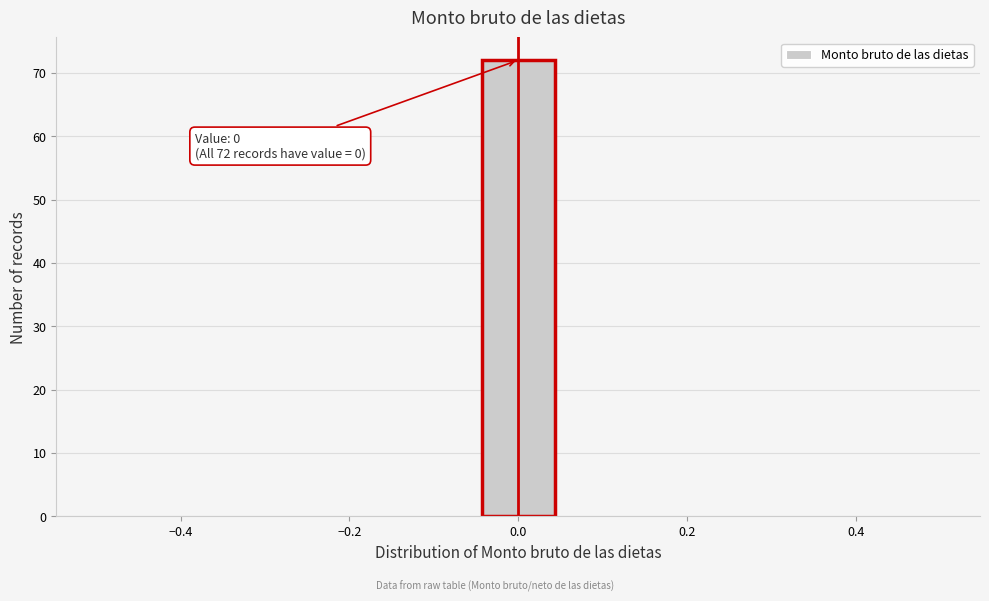

Over which range of the x-axis is the bar tallest?

-0.04 to 0.04